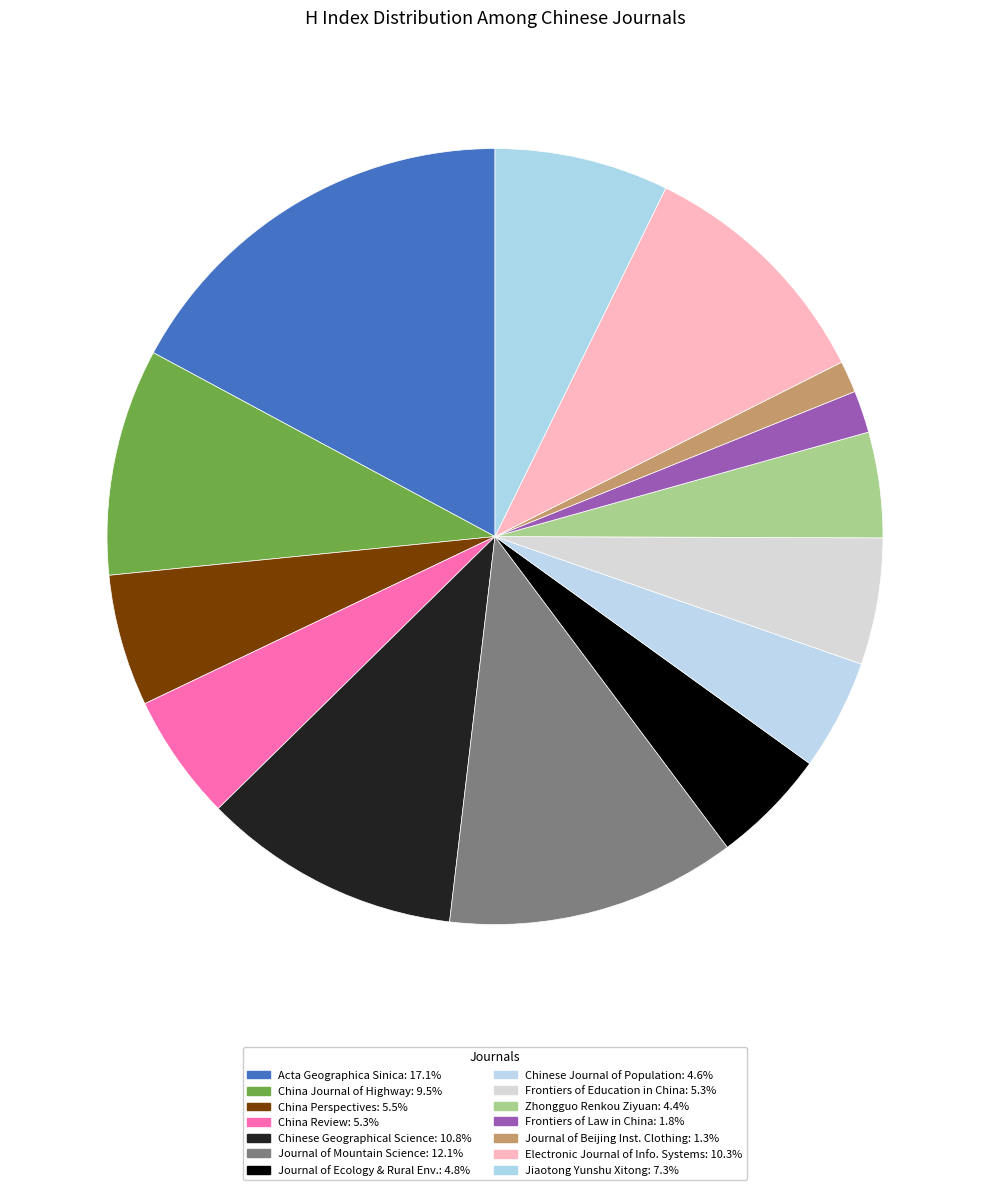

What is the smallest slice in the pie chart?

Journal of Beijing Institute of Clothing